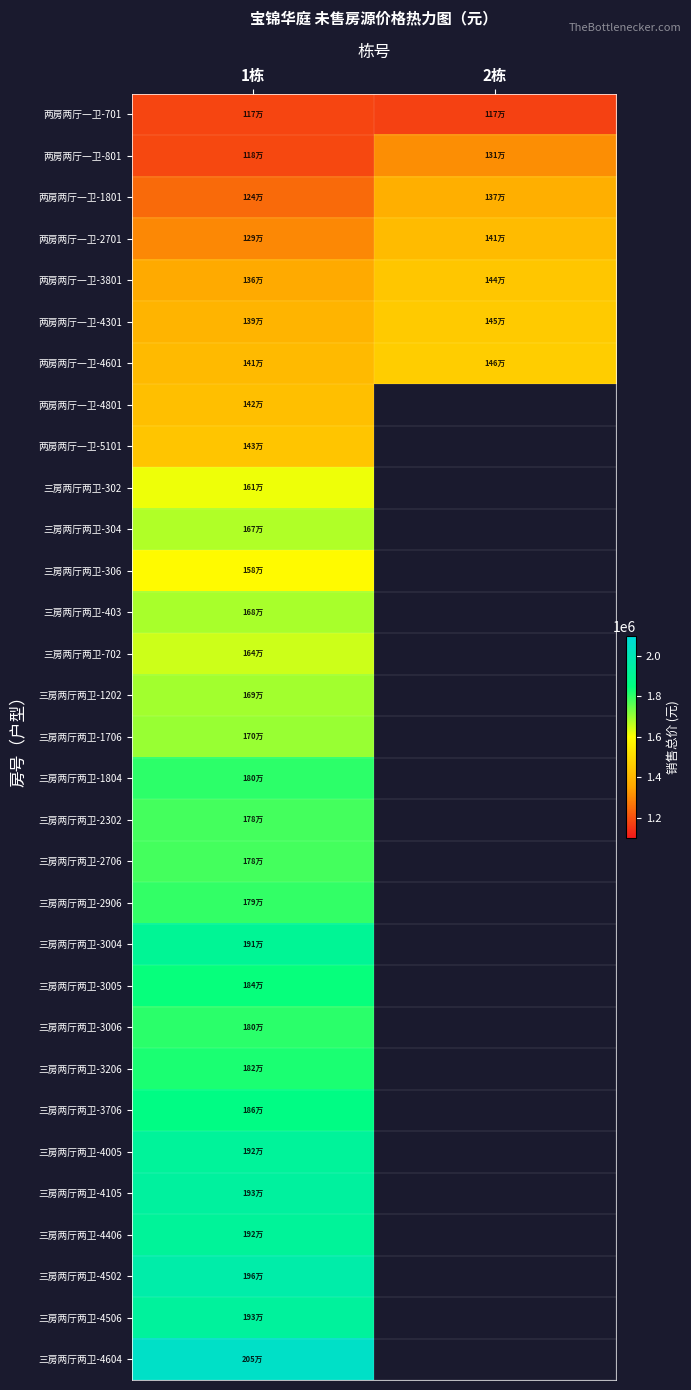

Where is 三房两厅两卫-4604 nearest to the value 2050740?

1栋